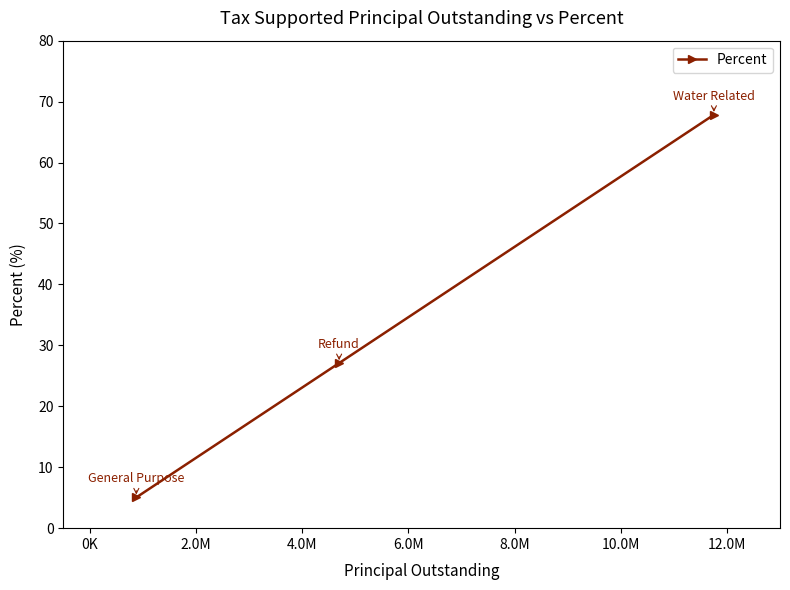

What is the greatest value displayed?

67.8